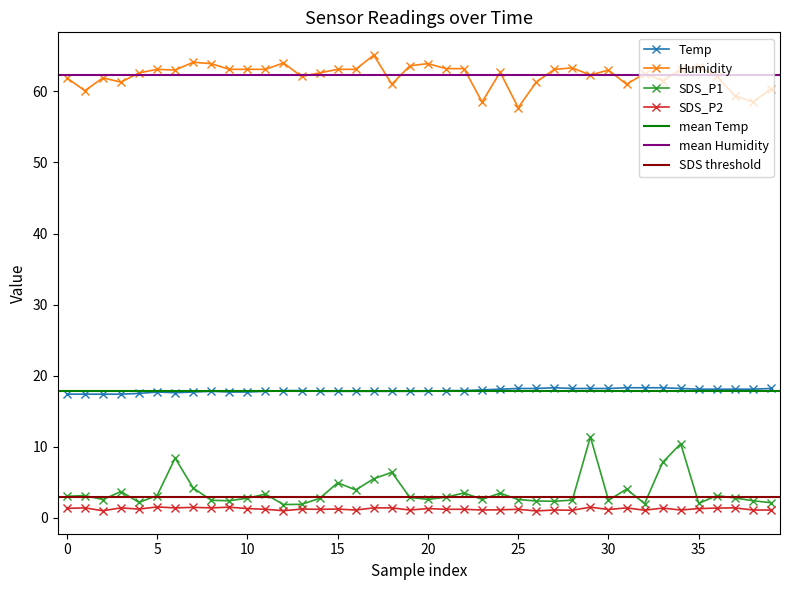

The value of SDS_P1 at 10 is 2.8. True or false?

True